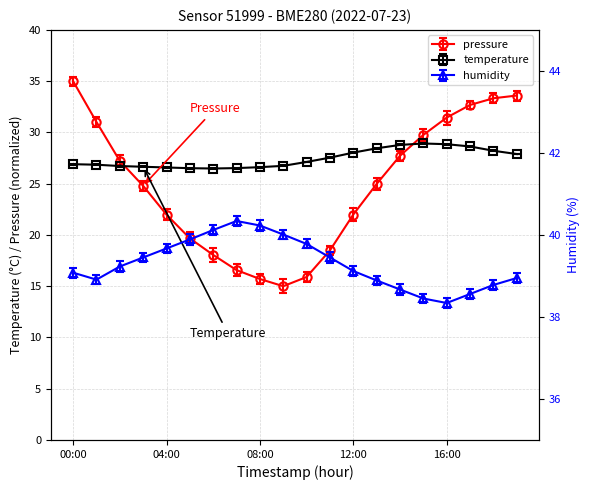

What is the label of the 18th point from the right?

02:00